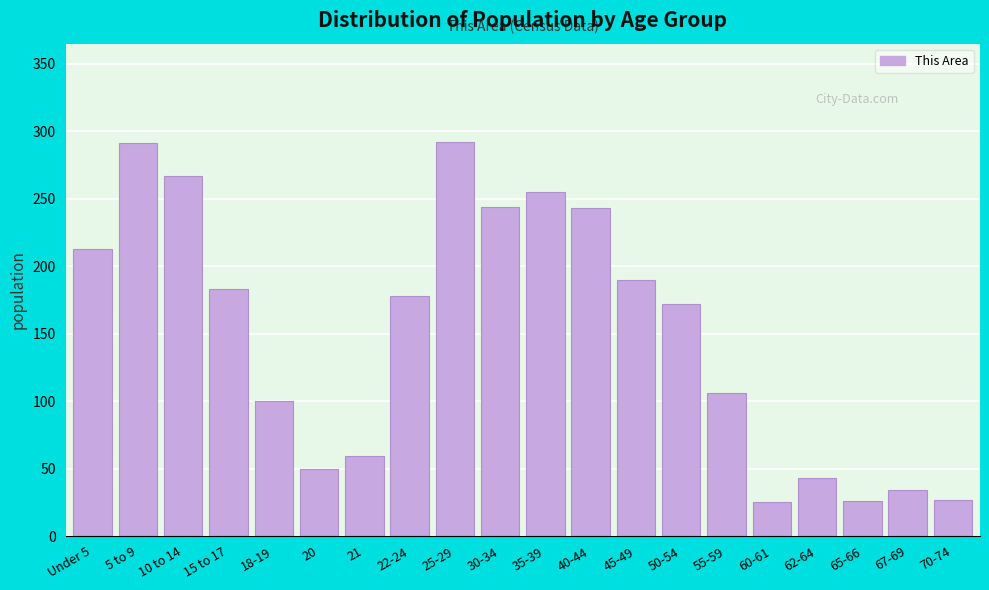

What is the minimum value shown in the chart?

25